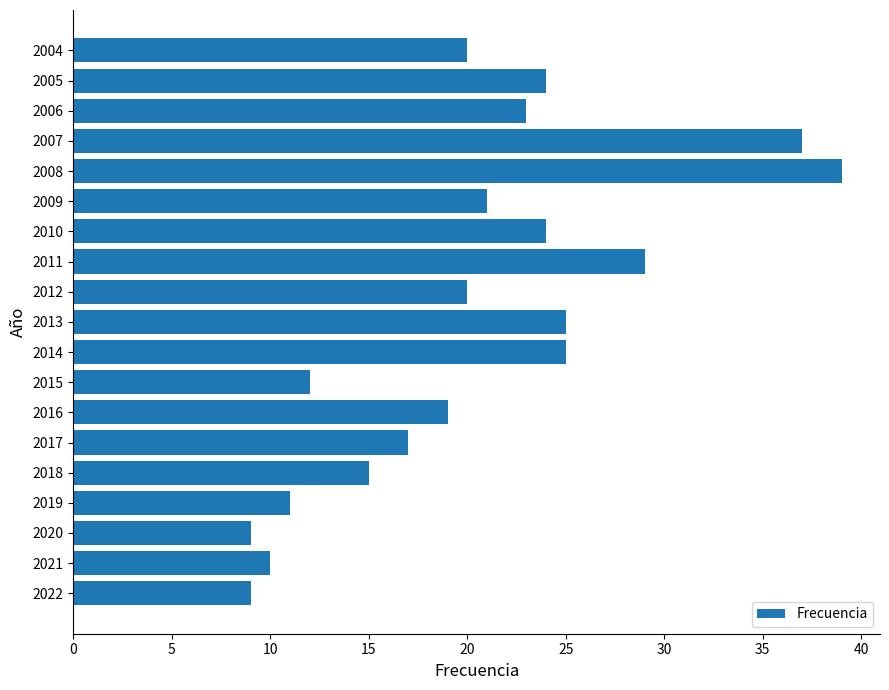

What is the average value?

20